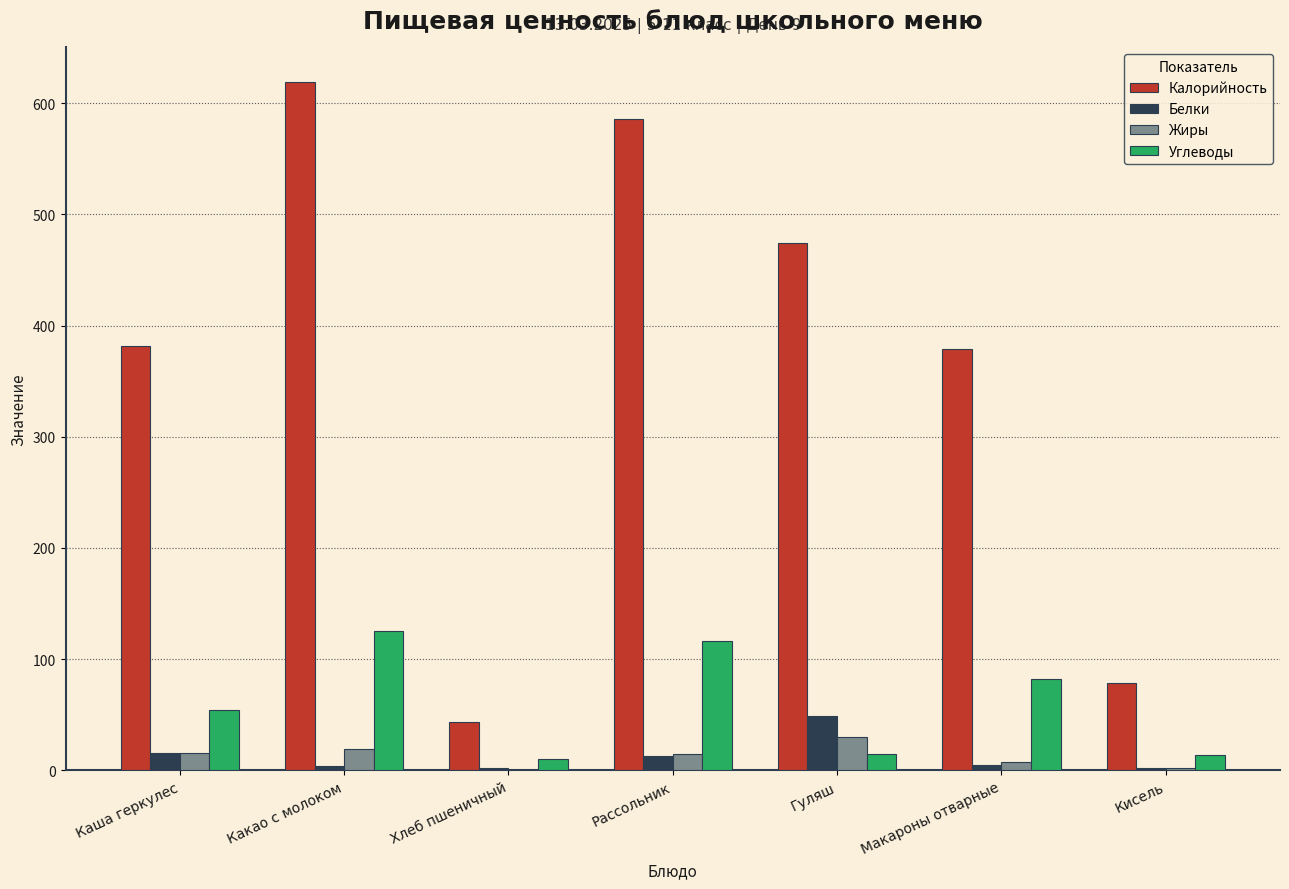

What is the approximate value of Белки at Каша геркулес?

16